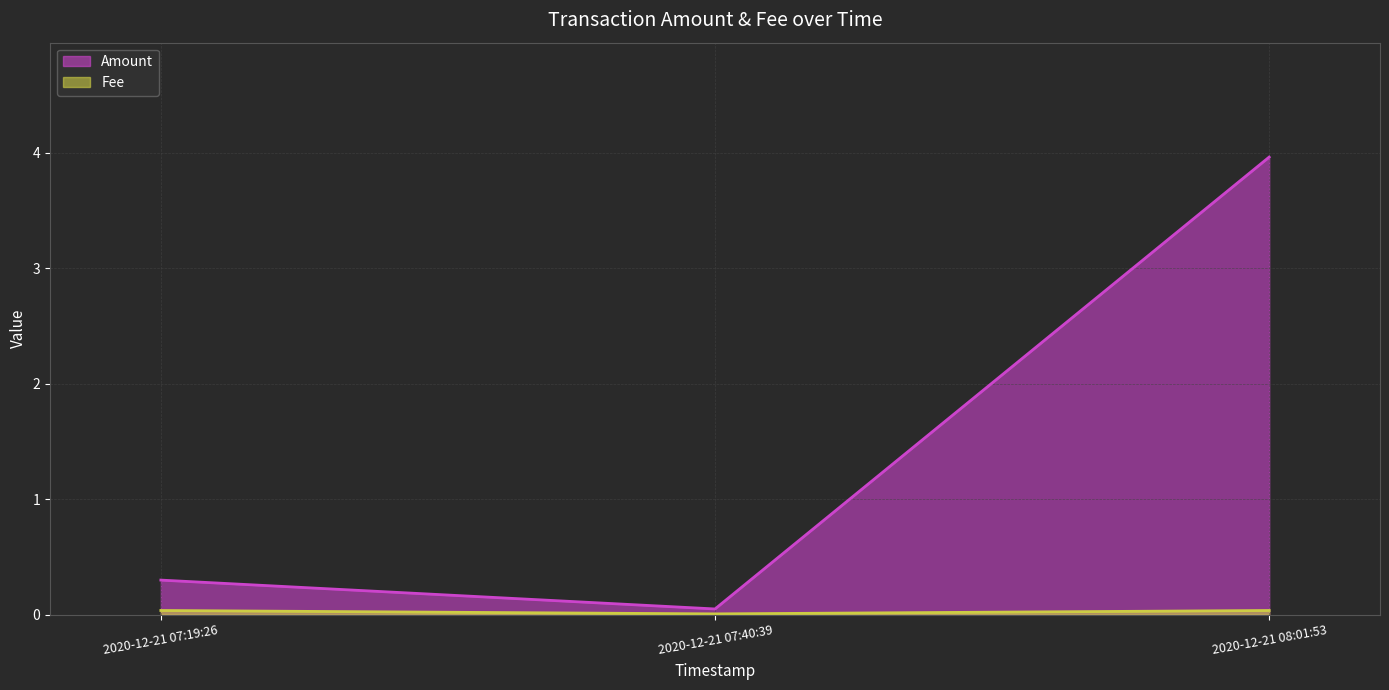

The Amount series shows 4.0 at 2020-12-21 08:01:53. True or false?

True